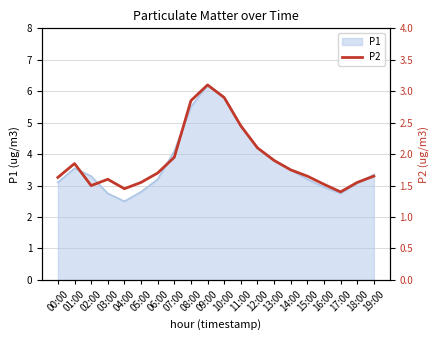

List the labels in order of value, largest first.

09:00, 10:00, 08:00, 11:00, 12:00, 07:00, 13:00, 01:00, 14:00, 06:00, 15:00, 19:00, 00:00, 03:00, 05:00, 18:00, 16:00, 02:00, 04:00, 17:00